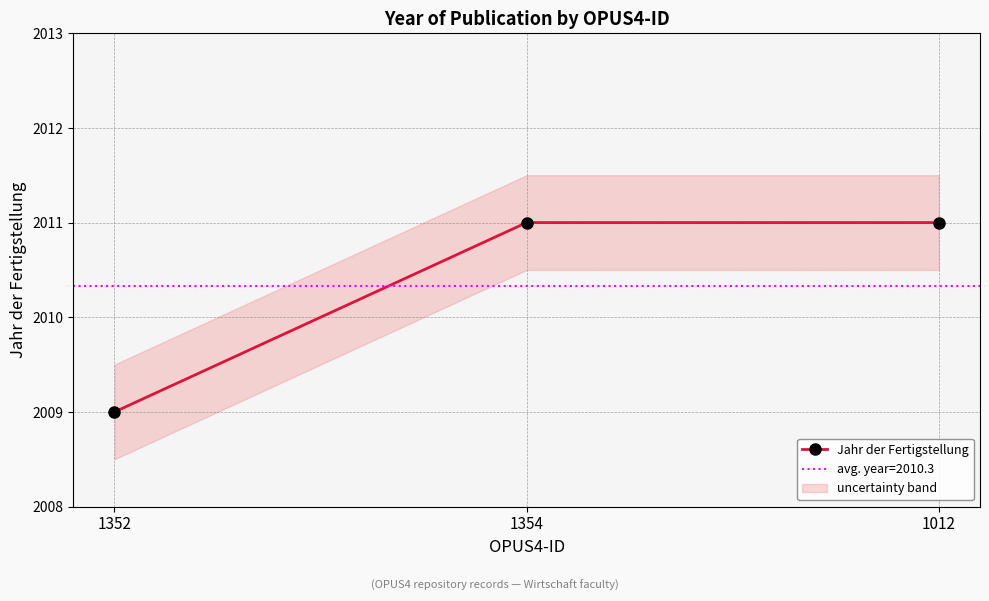

What is the value of the 2nd point from the left?

2011